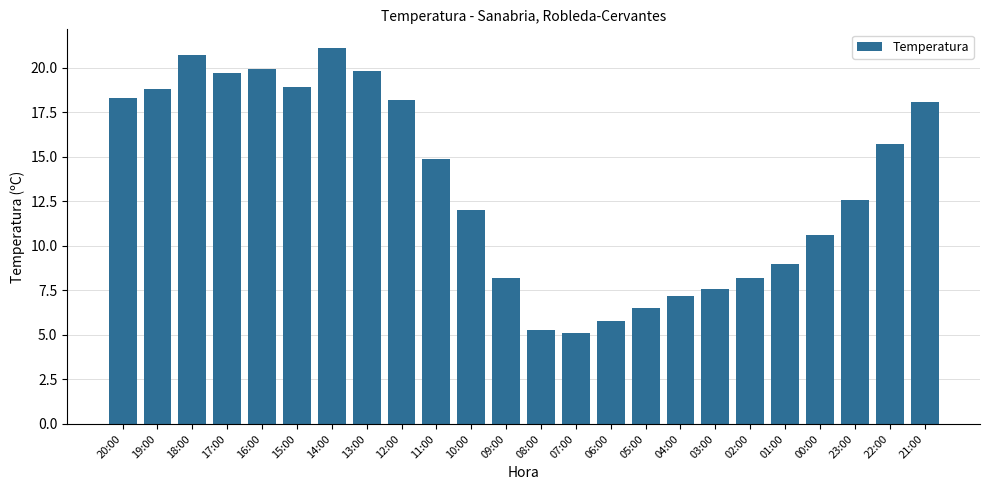

True or false: the data shows 7.2 at 04:00.

True